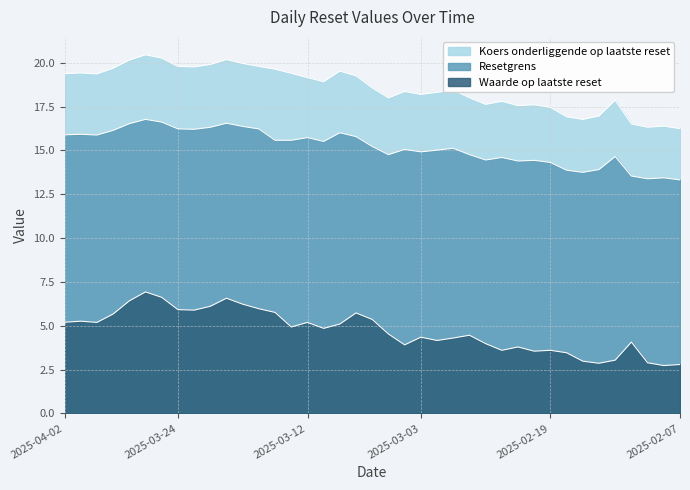

Which series has the largest total across all categories?

Resetgrens